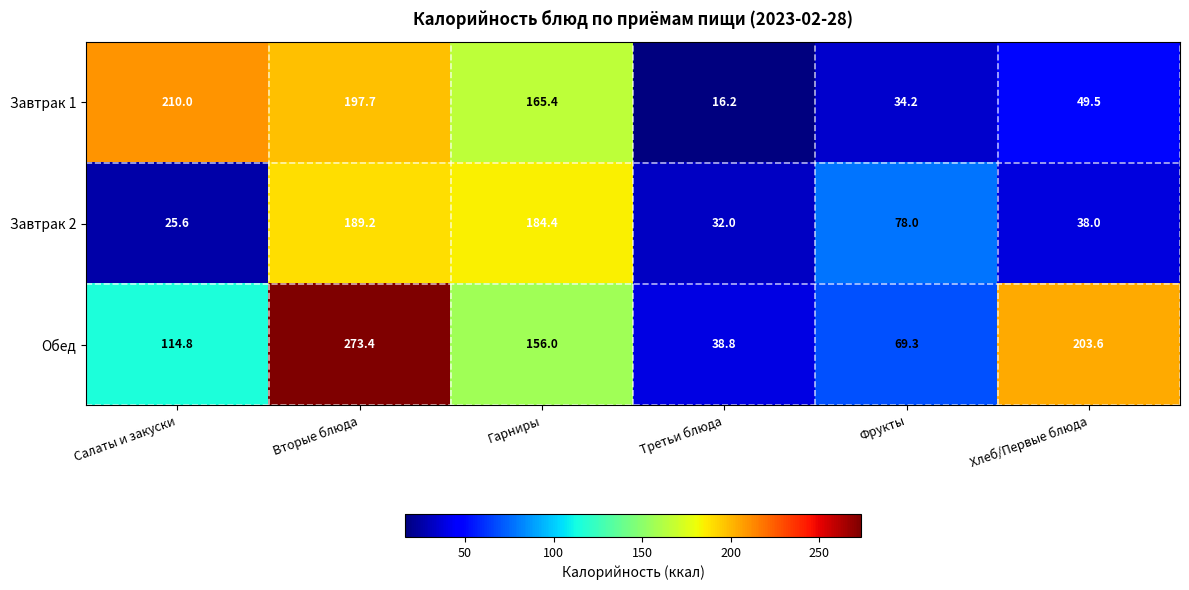

Reading left to right, list all the values displayed in this chart.

Завтрак 1: 210.0	197.7	165.4	16.2	34.2	49.5
Завтрак 2: 25.6	189.2	184.4	32.0	78.0	38.0
Обед: 114.8	273.4	156.0	38.8	69.3	203.6